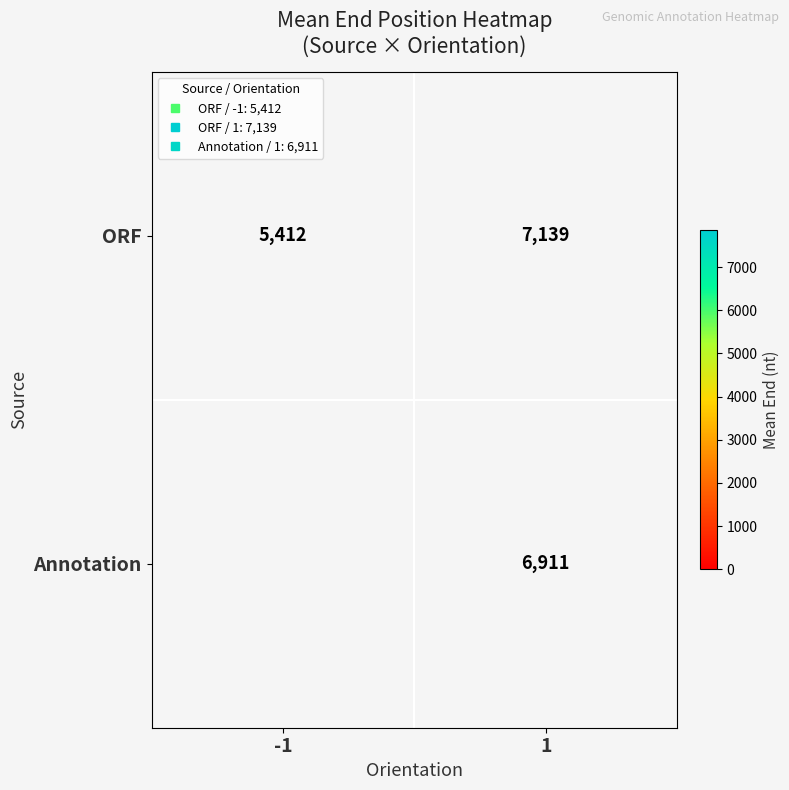

List the series in order of their peak value, highest first.

ORF, Annotation